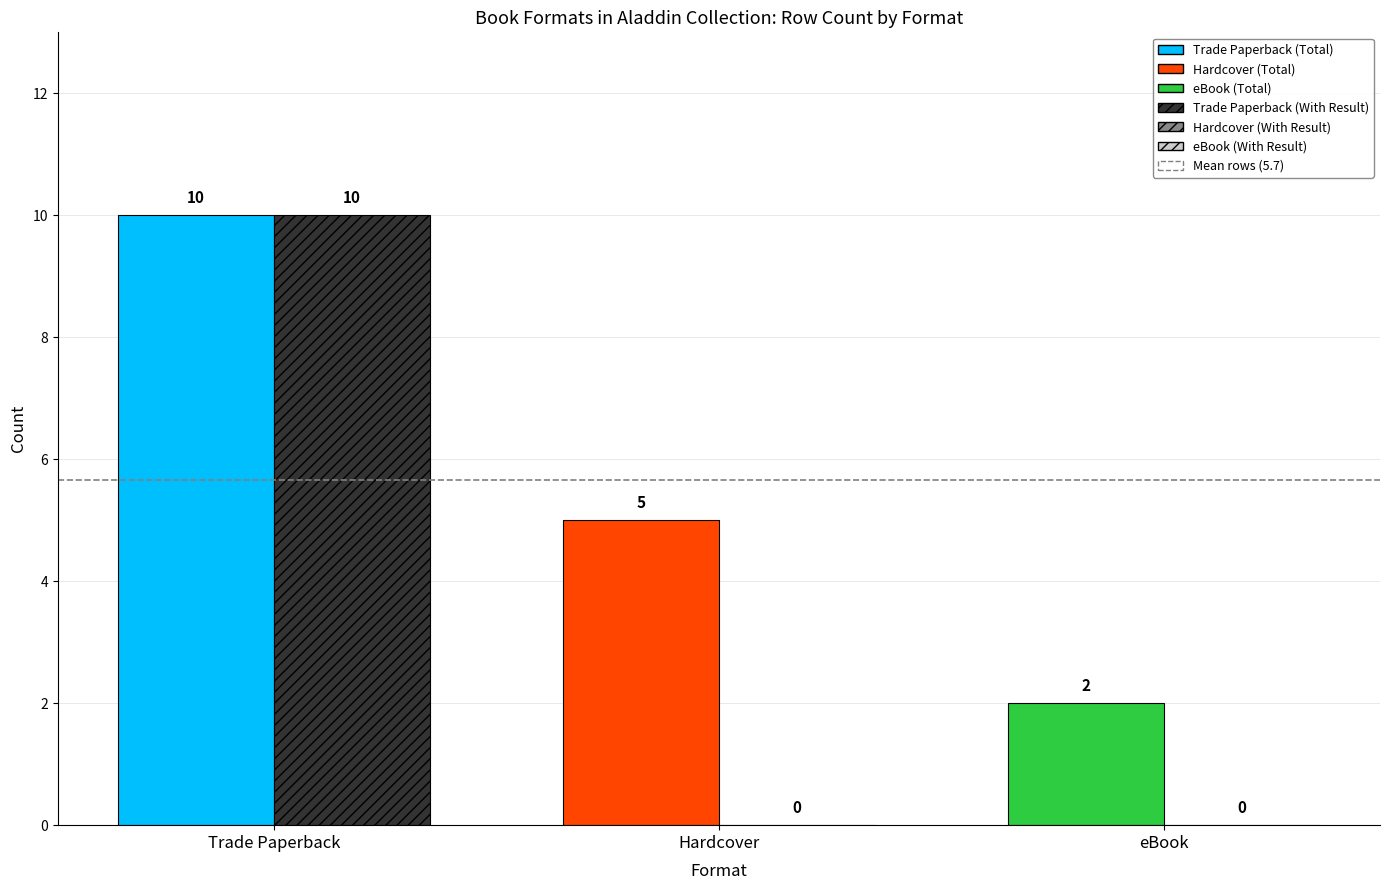

At which category is the sum across all series the highest?

Trade Paperback